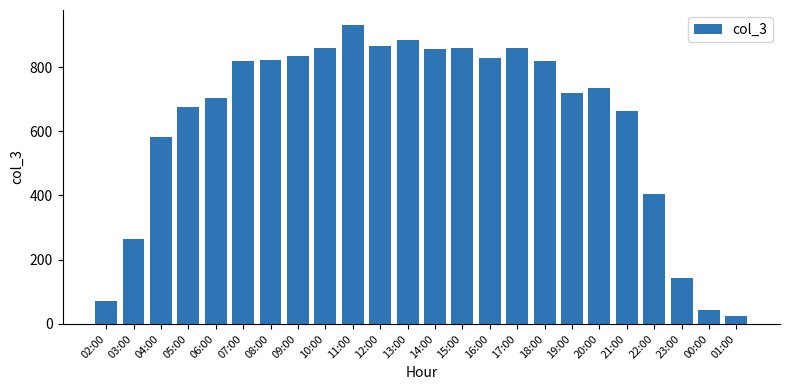

What is the difference between the values at 02:00 and 03:00?

192